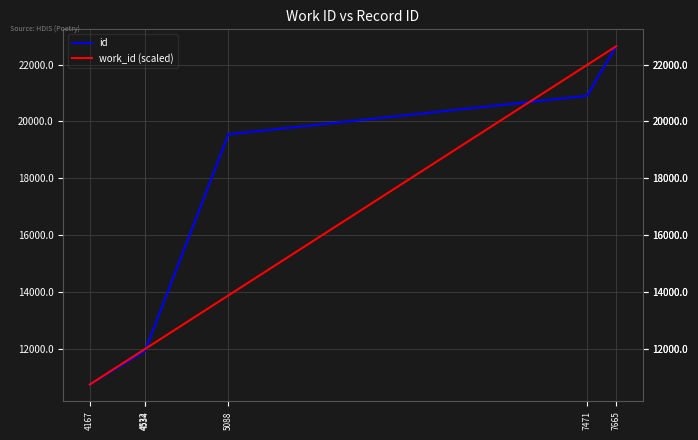

What is the average value of the work_id (scaled) series?

15542.9